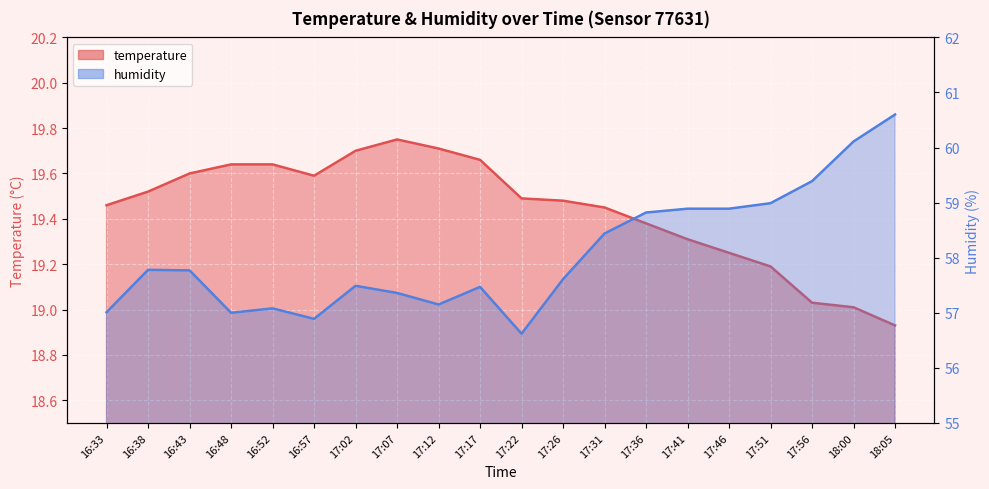

True or false: temperature and humidity intersect in this chart.

False